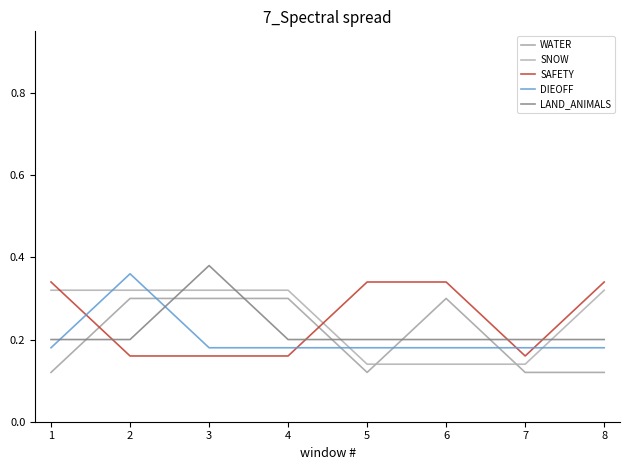

What are all the series names shown in the legend?

WATER, SNOW, SAFETY, DIEOFF, LAND_ANIMALS